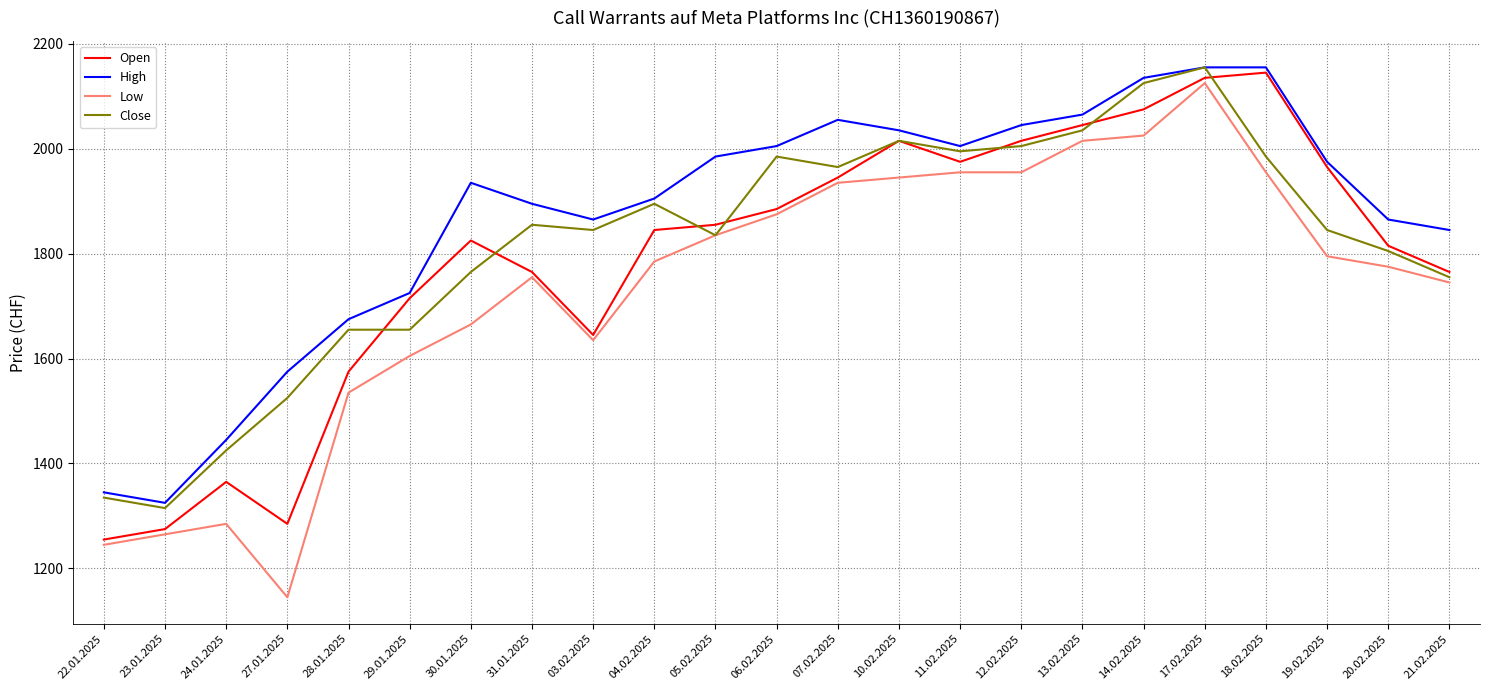

Which category has the highest value in the Close series?

17.02.2025